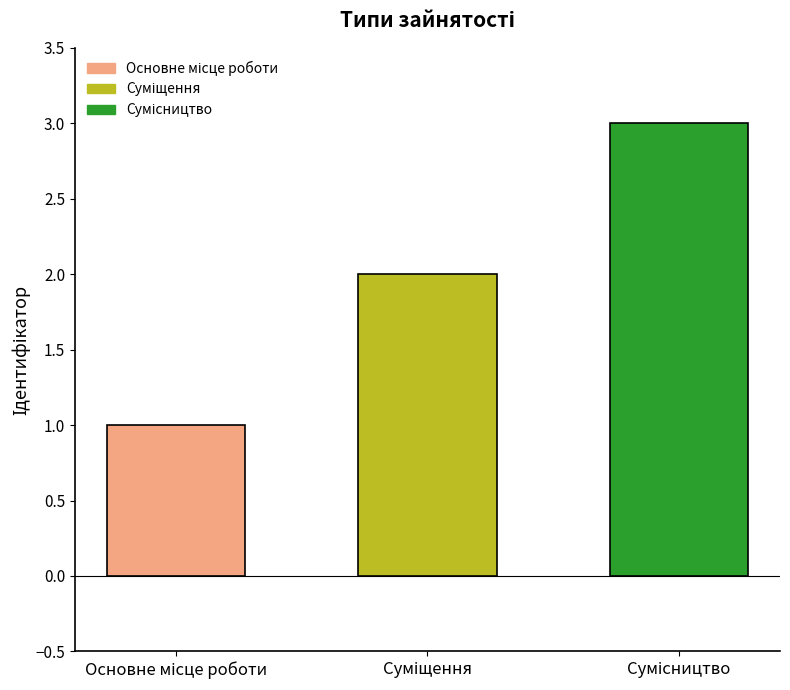

What is the sum of all values?

6